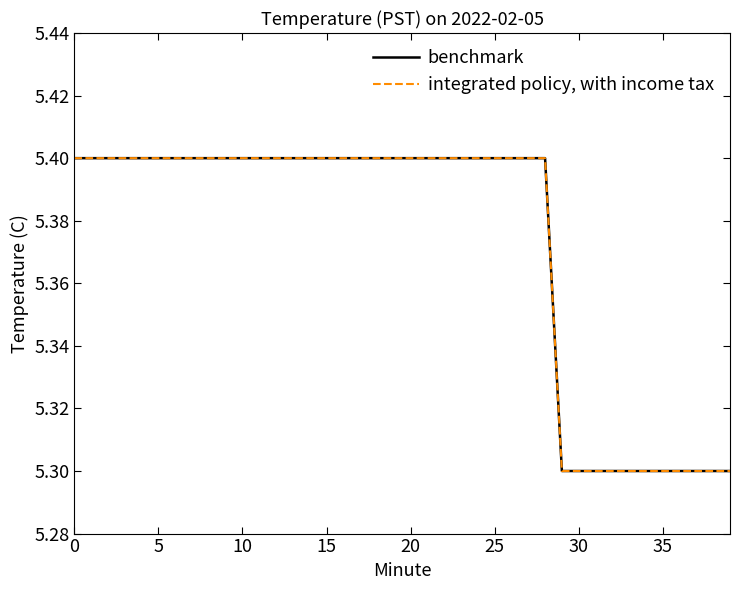

What is the label of the 3rd point from the left?

5